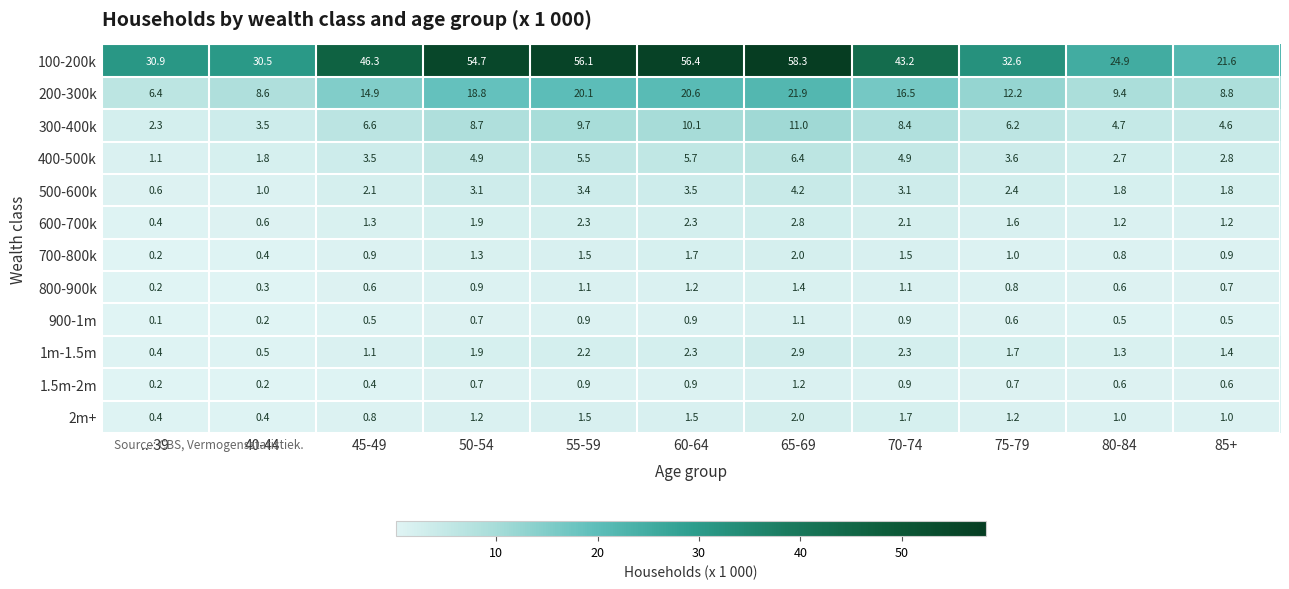

What is the approximate value of 1m-1.5m at ..-39?

0.4